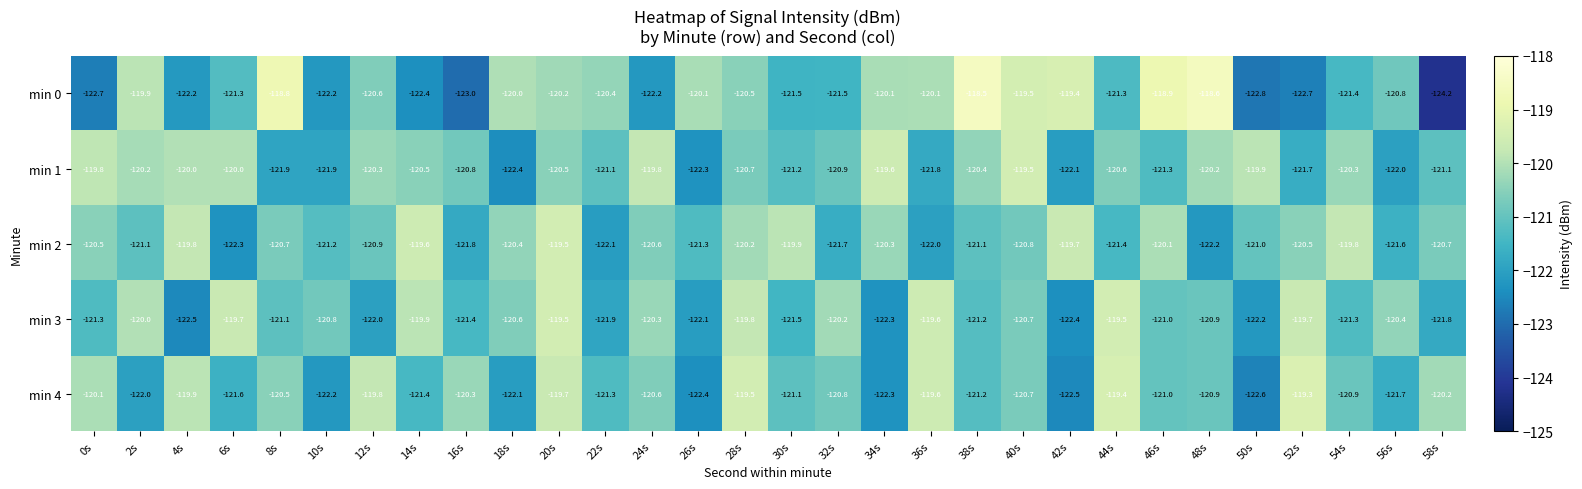

Which category has the lowest value across all series?

58s